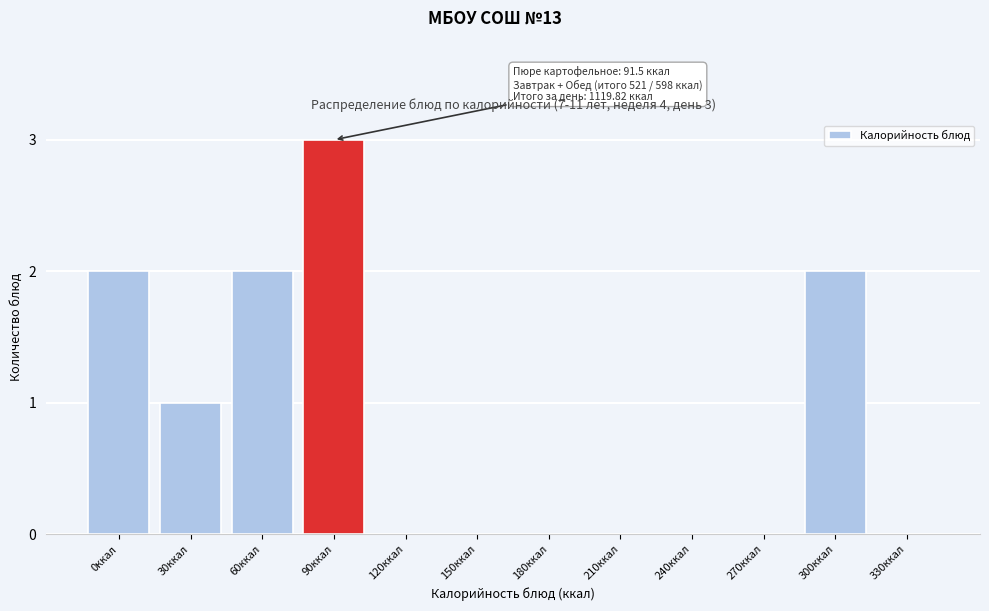

Reading left to right, what are all the values shown in this chart?

0ккал=2	30ккал=1	60ккал=2	90ккал=3	120ккал=0	150ккал=0	180ккал=0	210ккал=0	240ккал=0	270ккал=0	300ккал=2	330ккал=0